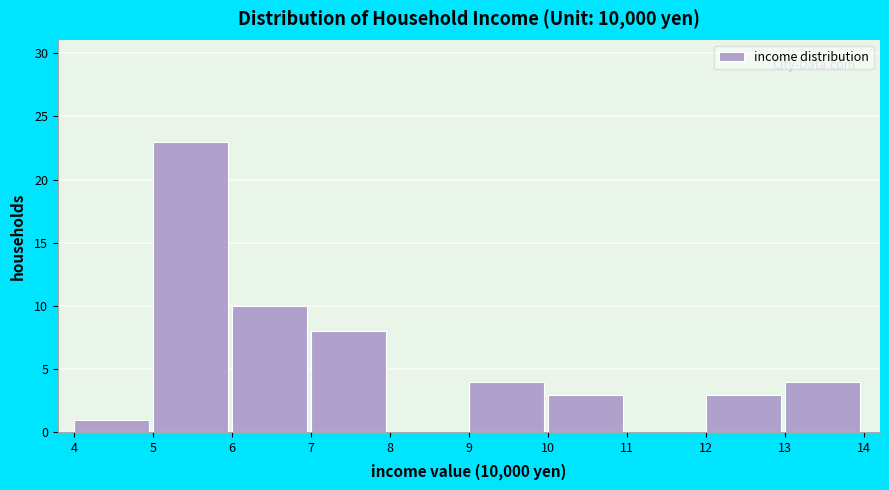

Reading left to right, transcribe this chart: for each bar, give the range it covers on the x-axis and its height. The values are not printed on the chart, so give them approximately, as read against the axis.

4 to 5: 1
5 to 6: 23
6 to 7: 10
7 to 8: 8
8 to 9: 0
9 to 10: 4
10 to 11: 3
11 to 12: 0
12 to 13: 3
13 to 14: 4